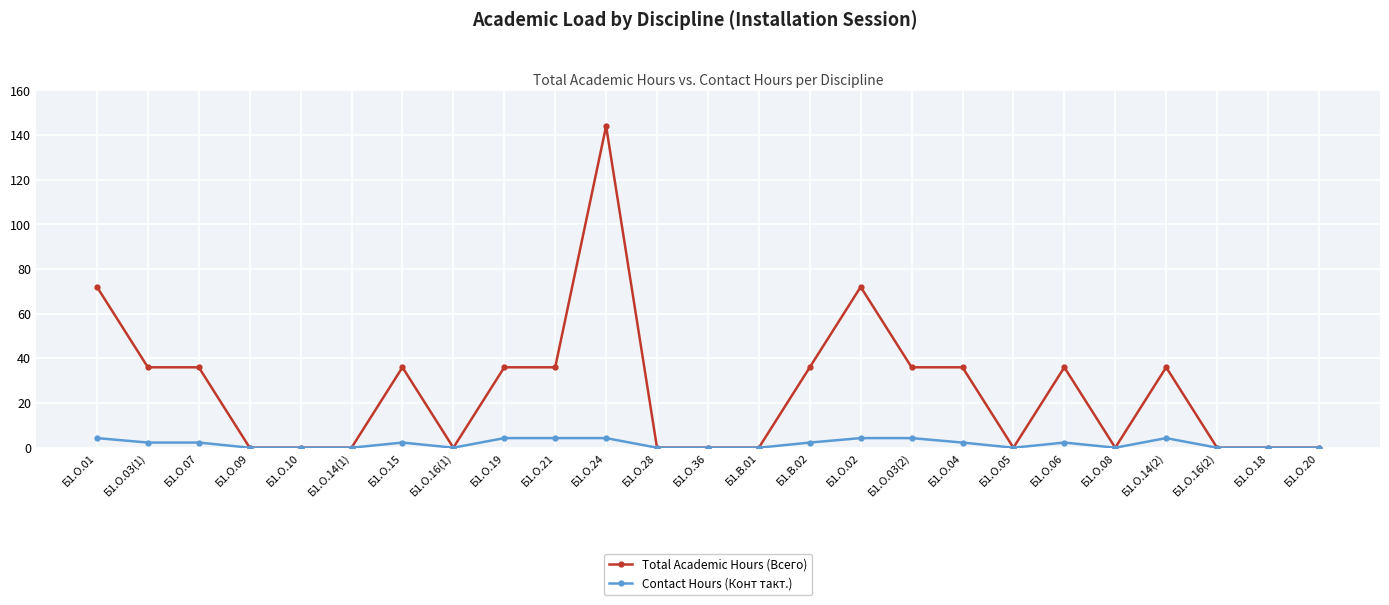

At how many categories does at least one series exceed 121?

1